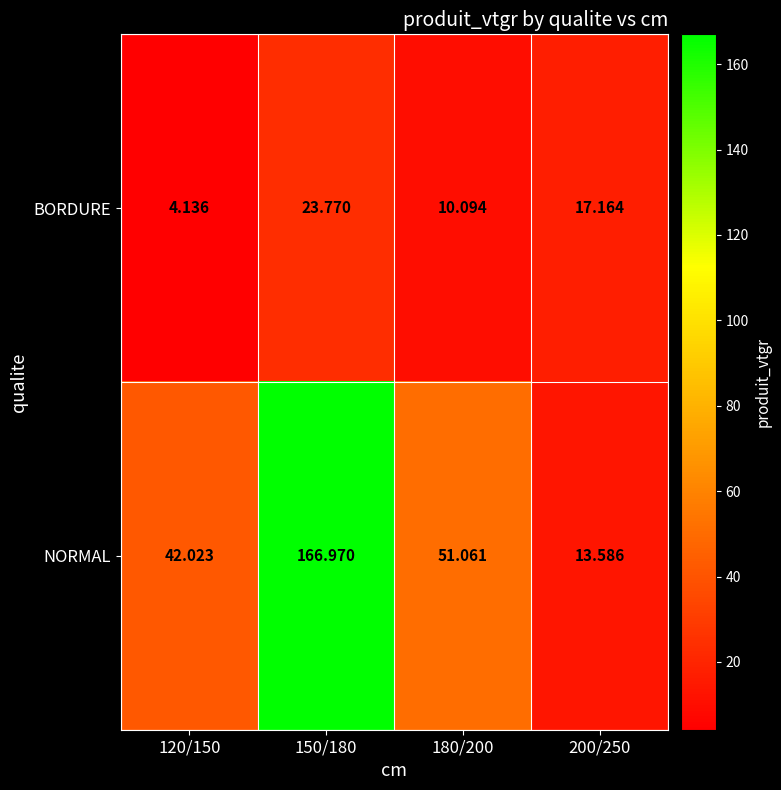

Rank the series by their maximum value, from lowest to highest.

BORDURE, NORMAL